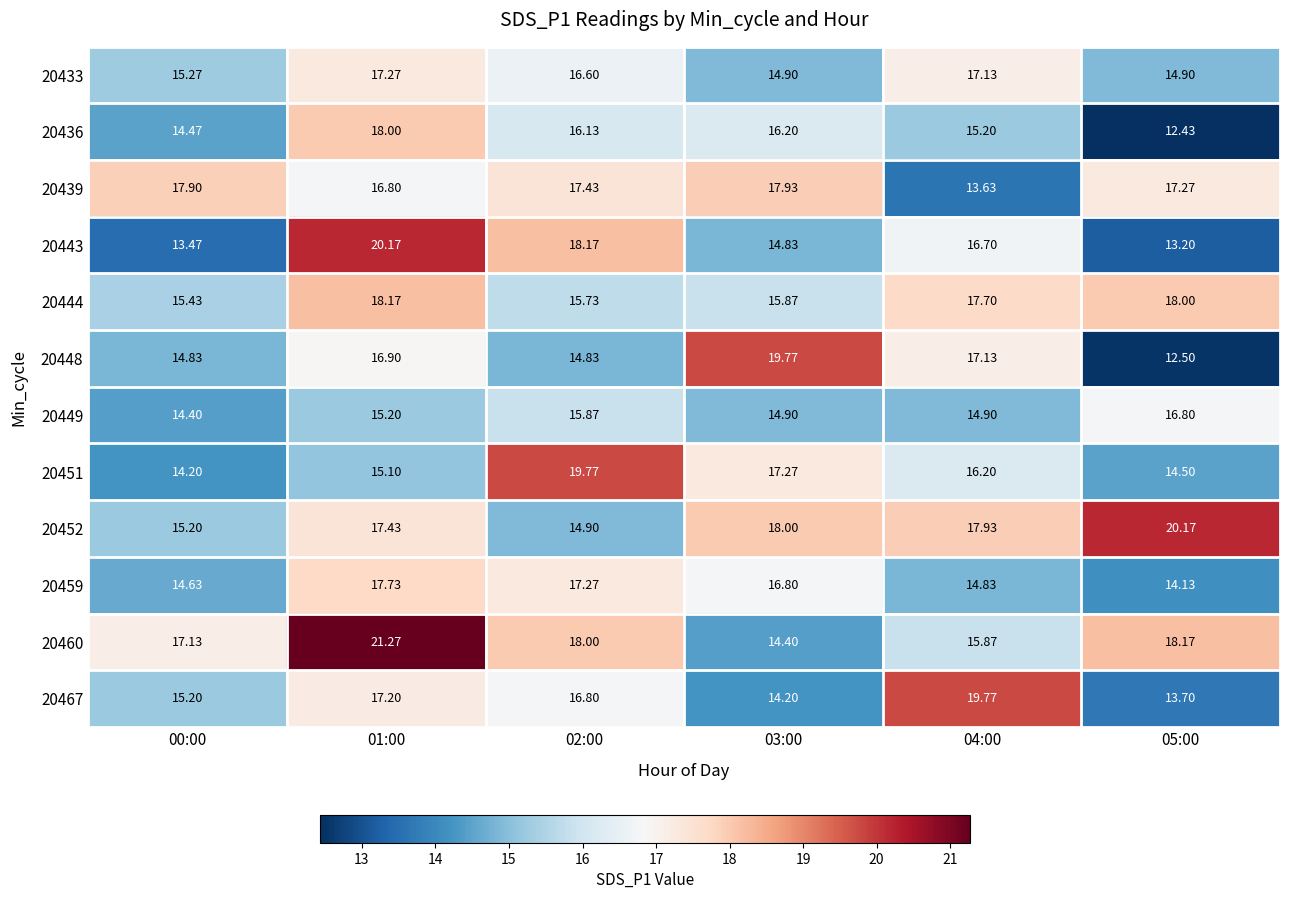

How many data points does each series have?

6